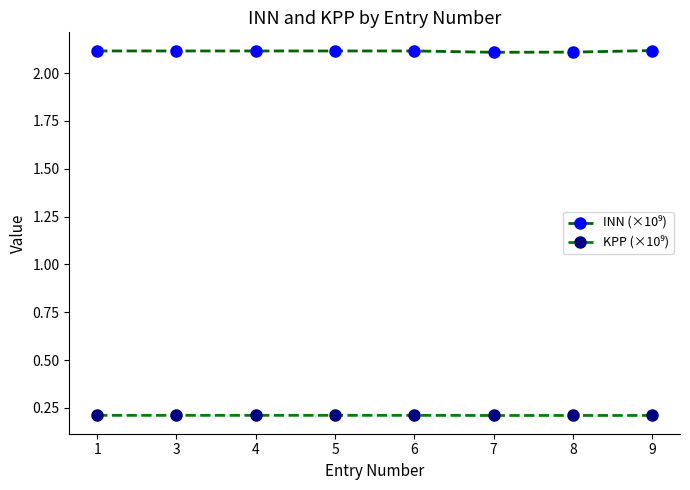

Which category has the highest value in the KPP (×10⁹) series?

1